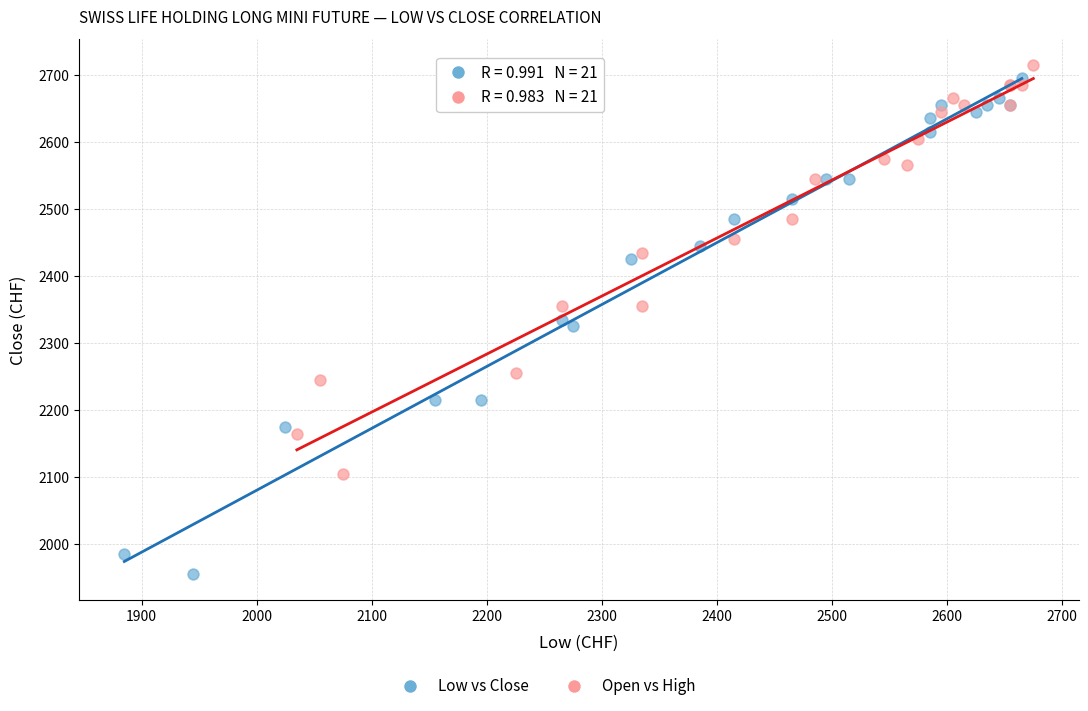

Which series contains the lowest Y value?

Low vs Close